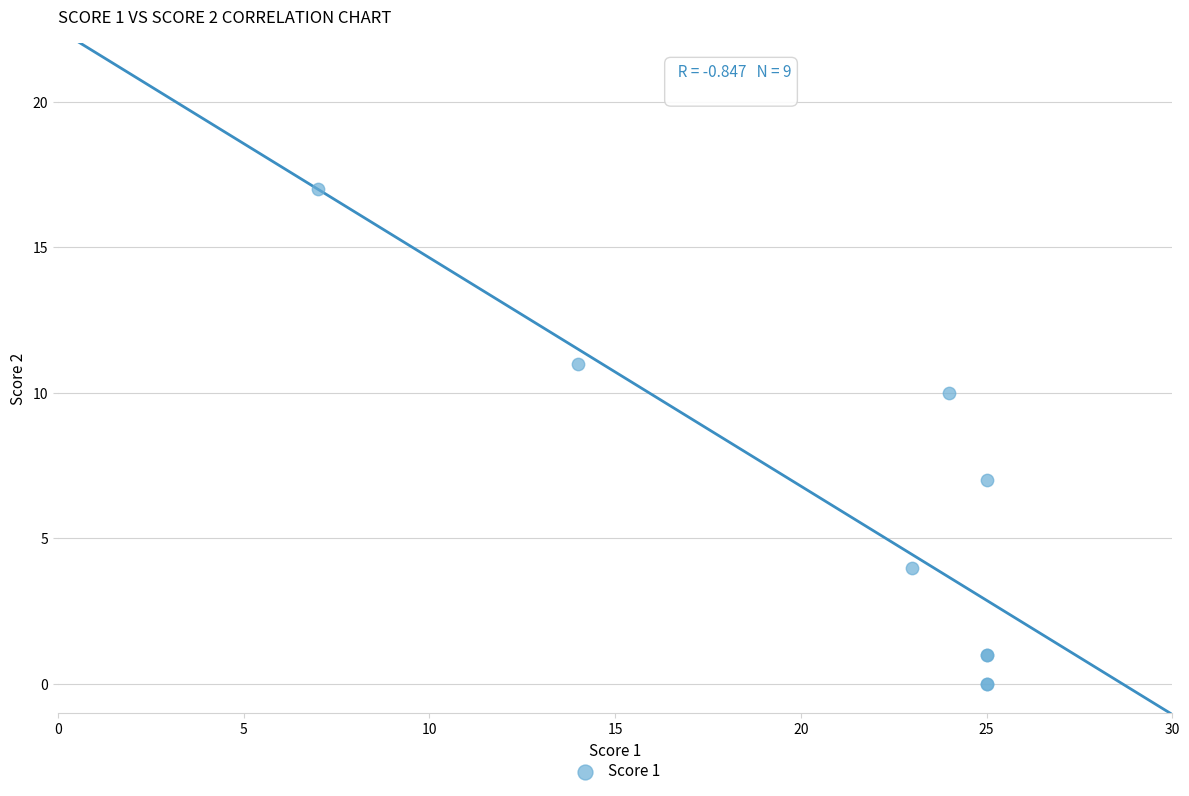

What Y value in the scatter plot is closest to 8?

7